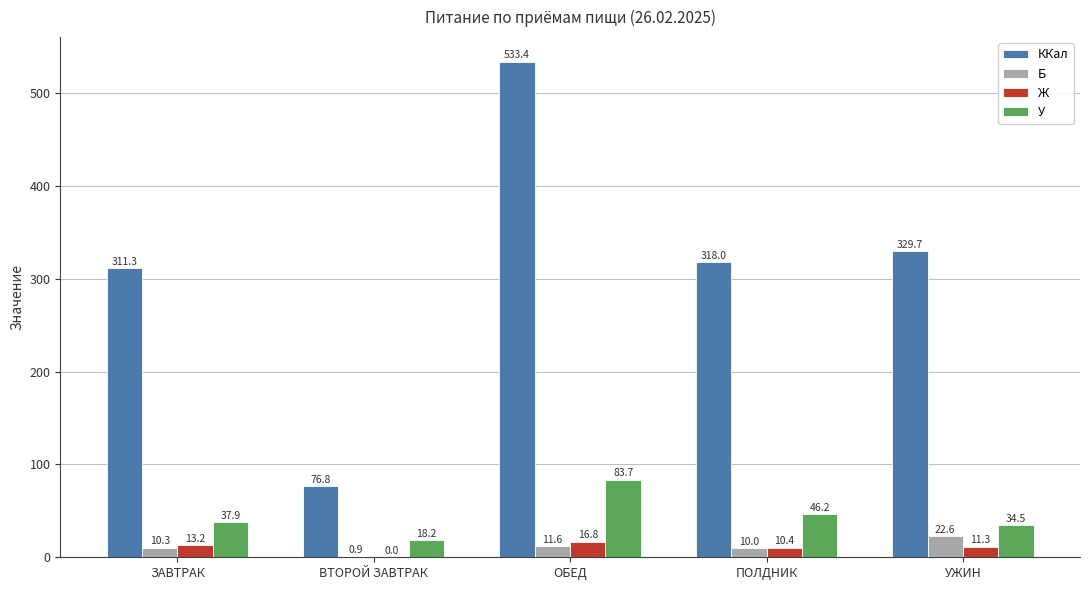

What are all the series names shown in the legend?

ККал, Б, Ж, У